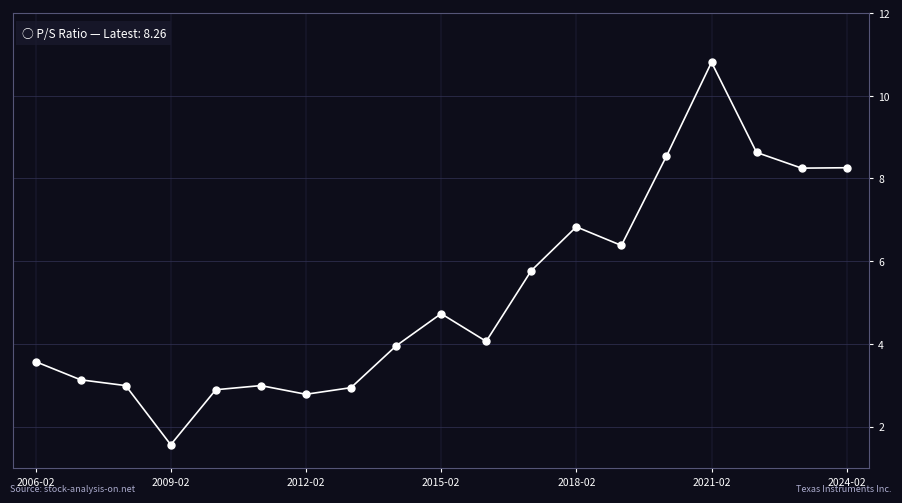

What is the value of the 8th point from the left?

2.9